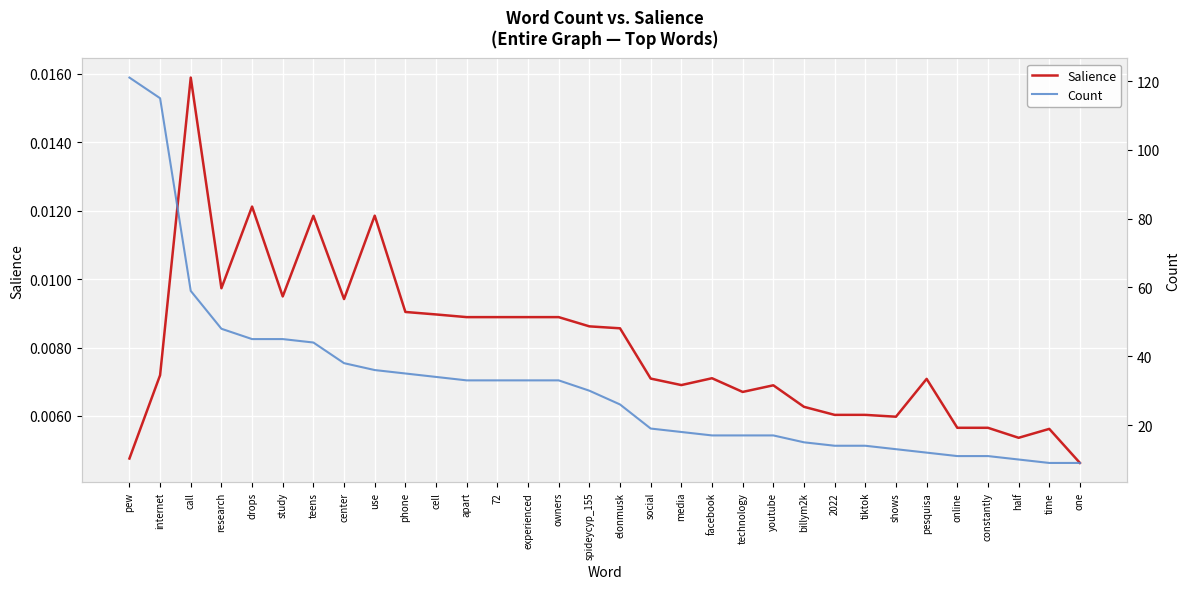

True or false: Count has more than 0 interior local peaks.

False